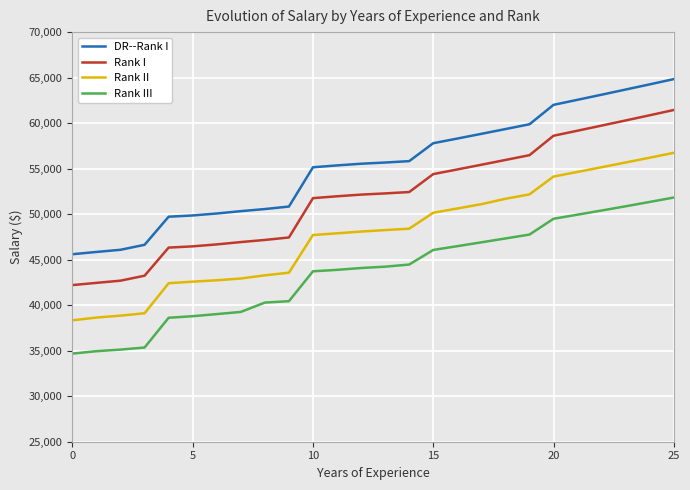

List the series in order of their overall mean, highest first.

DR--Rank I, Rank I, Rank II, Rank III